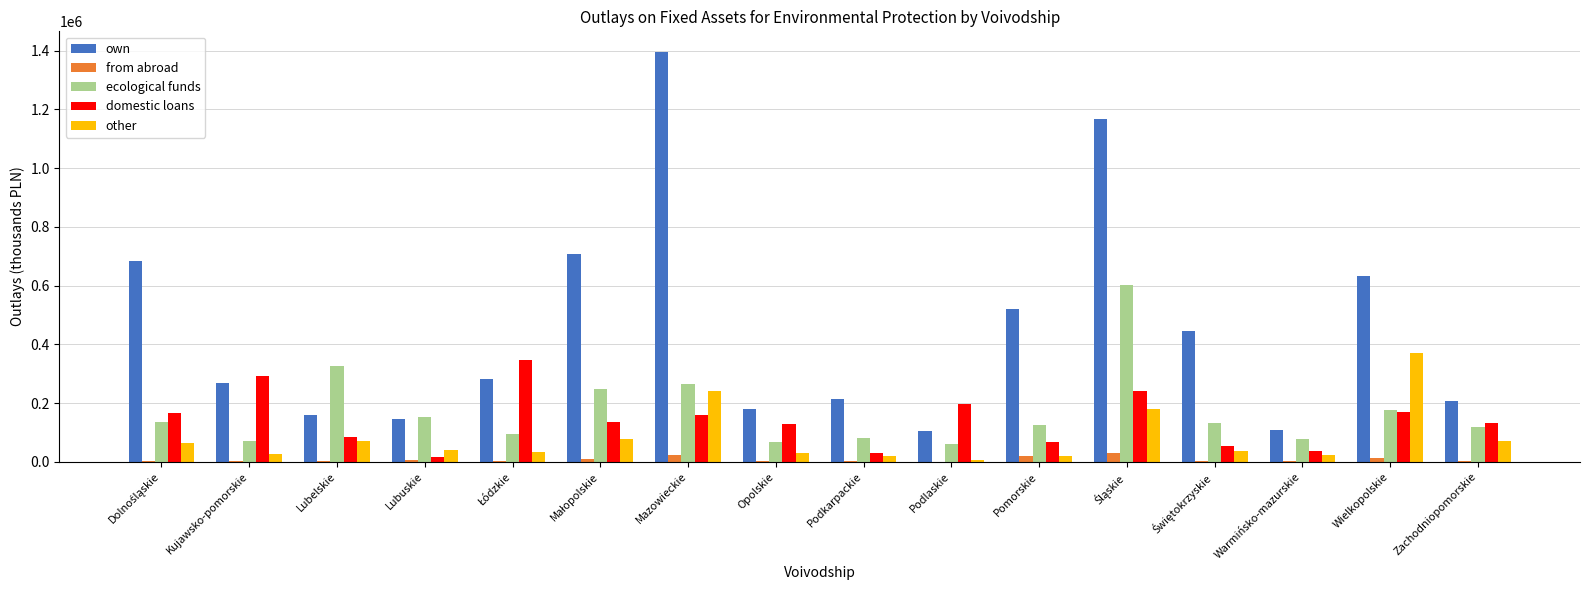

Count the number of categories in the chart.

16